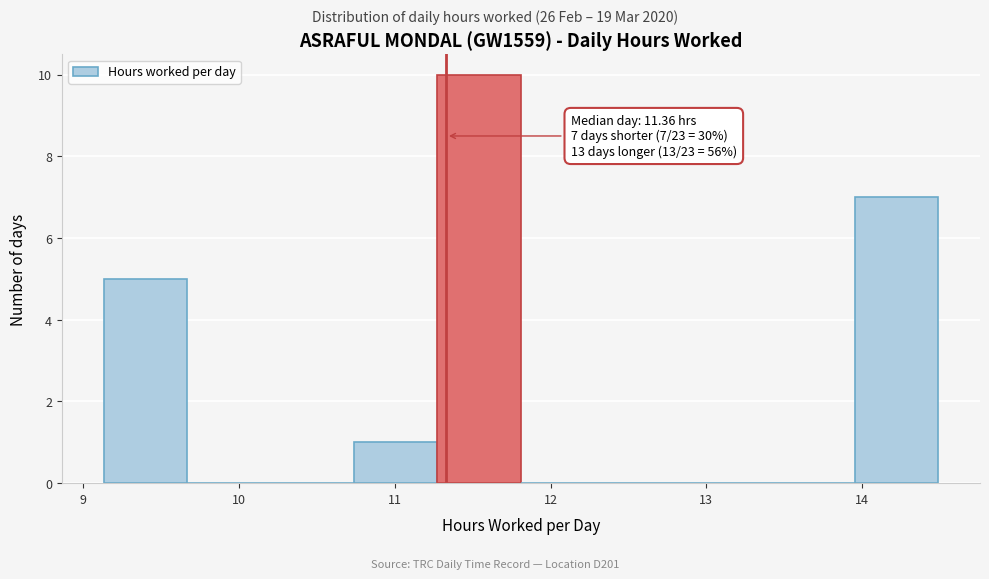

Over which range of the x-axis is the bar tallest?

11.3 to 11.8